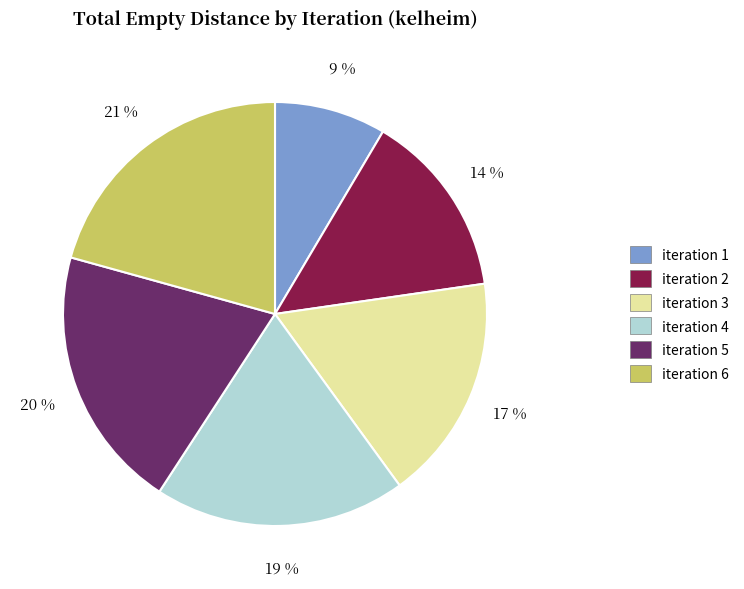

Combined, do iteration 1 and iteration 6 account for over 50%?

No